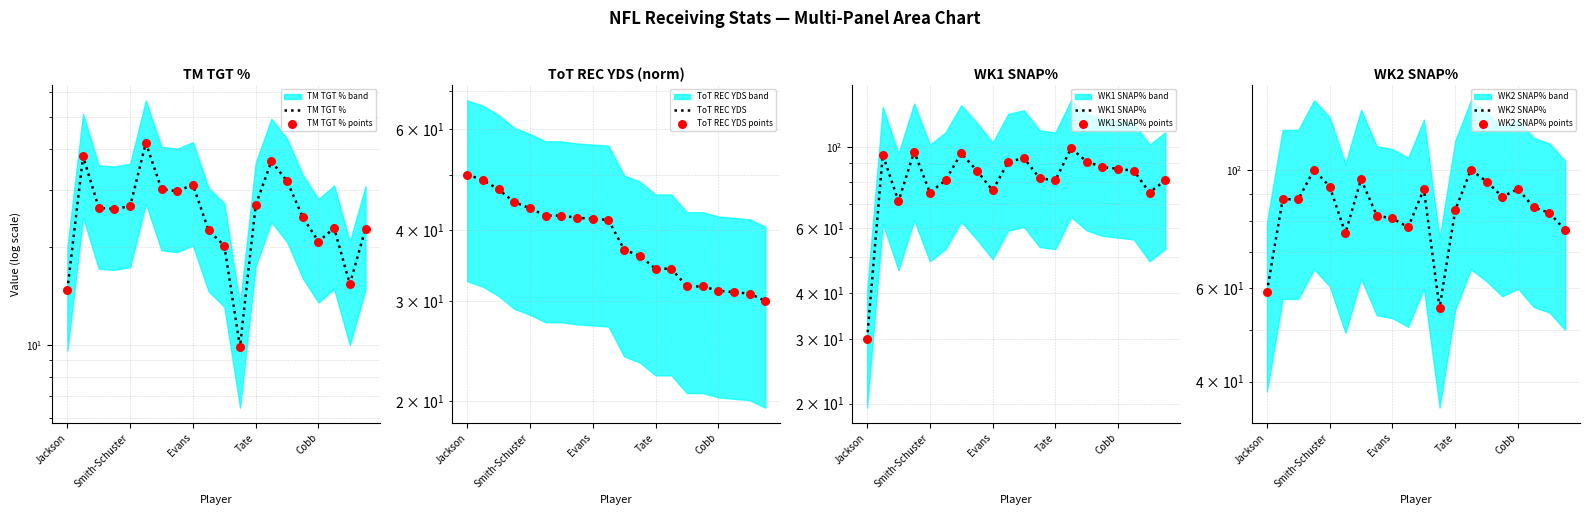

Is the value of ToT REC YDS at Hill greater than the value of WK2 SNAP% at Evans?

No